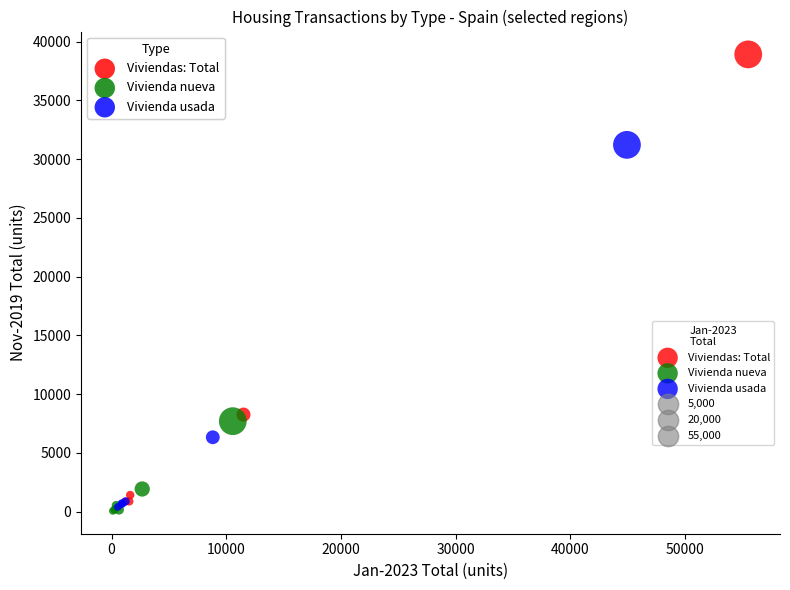

Which series has the widest spread of Y values?

Viviendas: Total